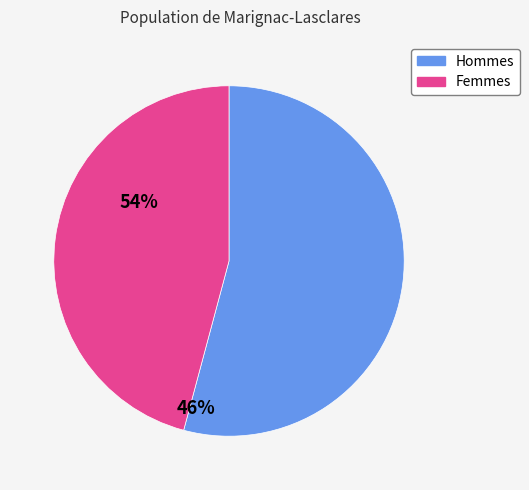

Rank the categories by value from lowest to highest.

Femmes, Hommes